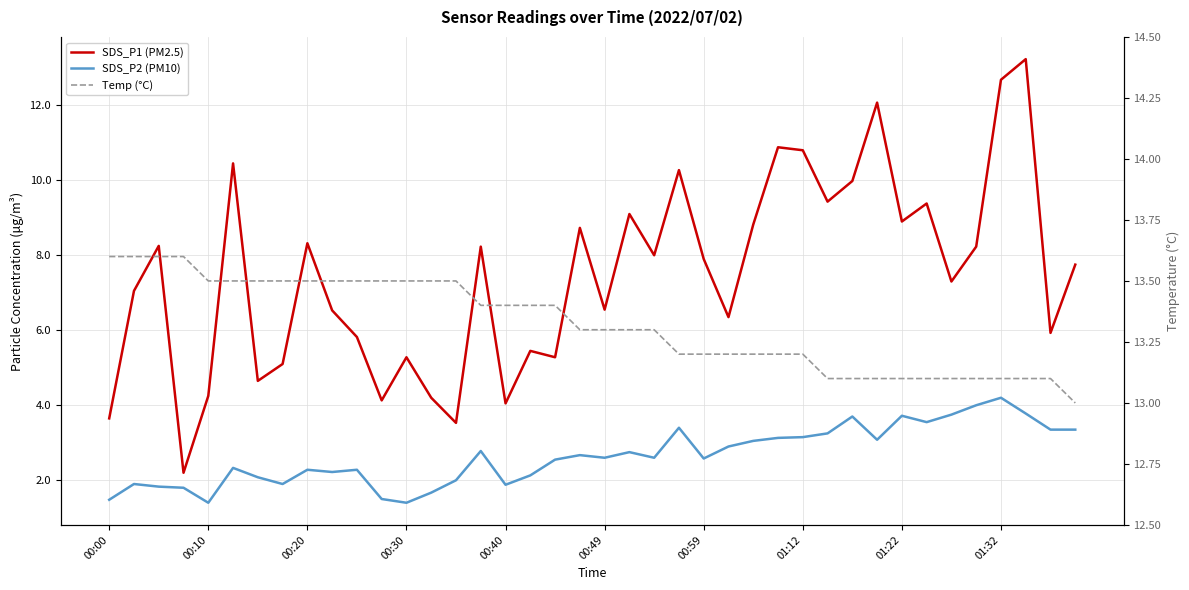

Count the number of categories in the chart.

40